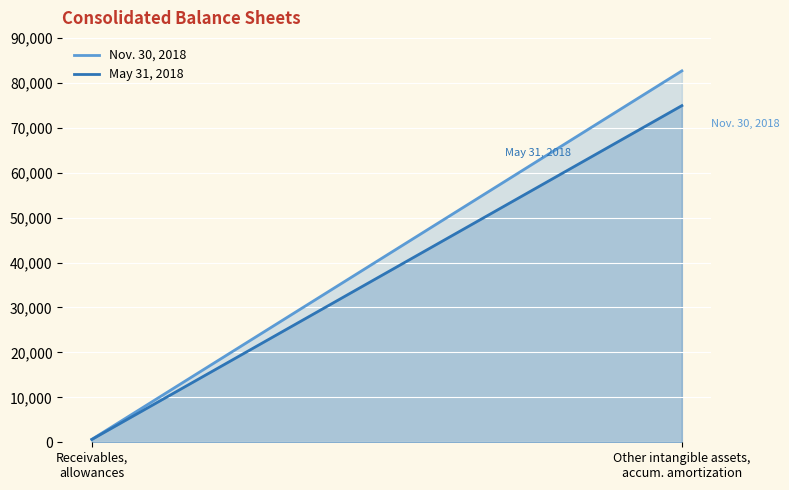

True or false: May 31, 2018 has a value of 632 at Receivables, allowances.

True